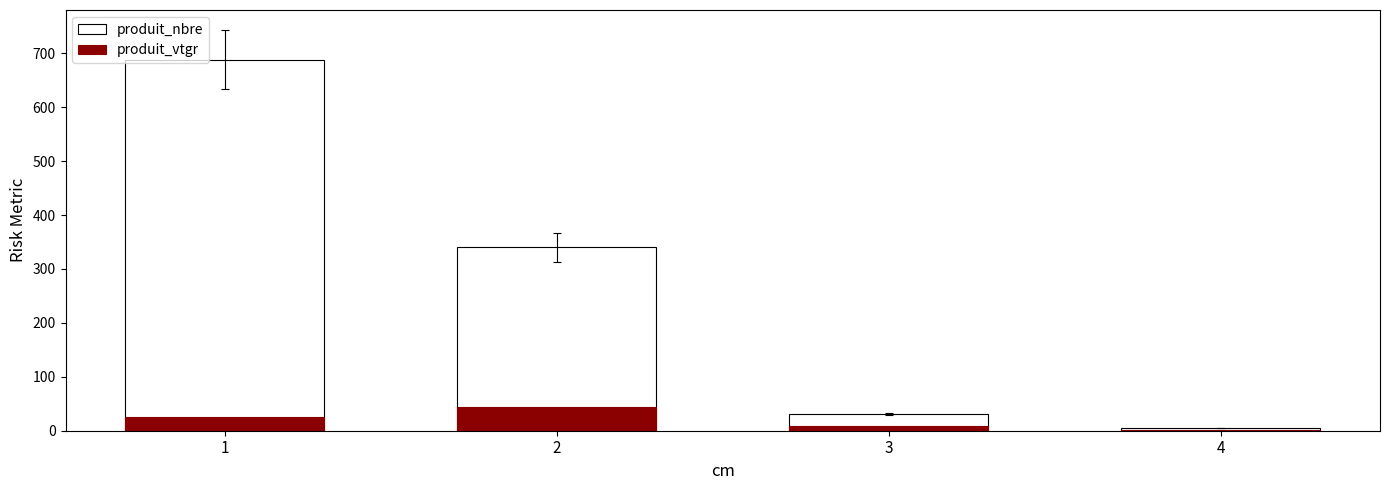

Rank the series at 2 from highest to lowest value.

produit_nbre, produit_vtgr